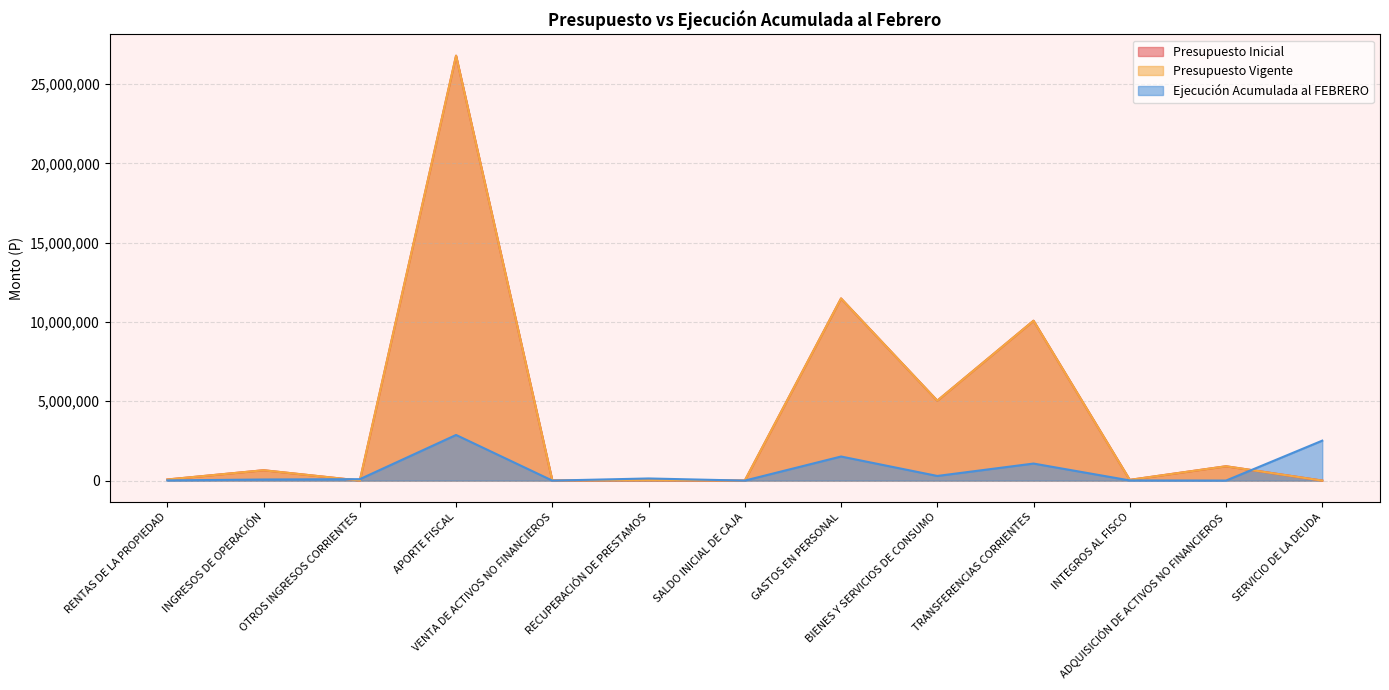

What is the label of the 3rd point from the left?

OTROS INGRESOS CORRIENTES